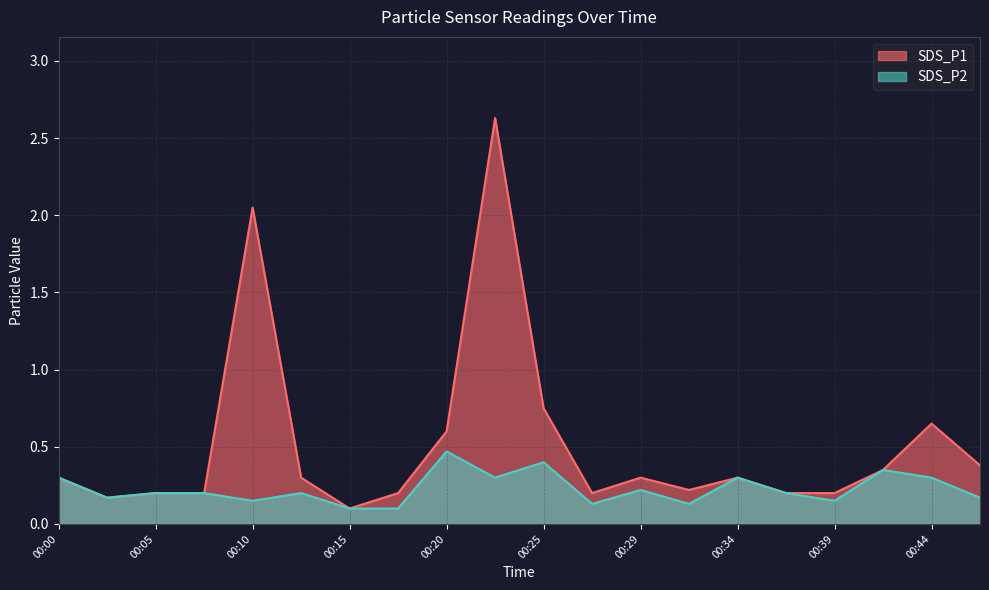

True or false: SDS_P1 has more than 0 interior local peaks.

True